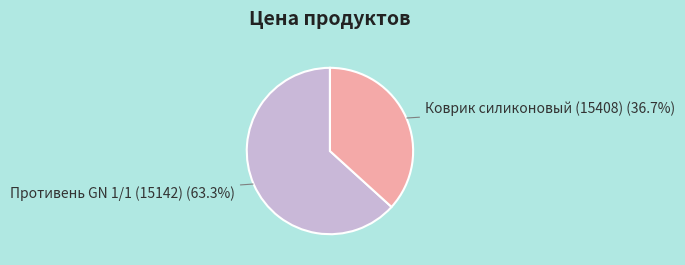

What is the largest slice in the pie chart?

Противень GN 1/1 (15142)